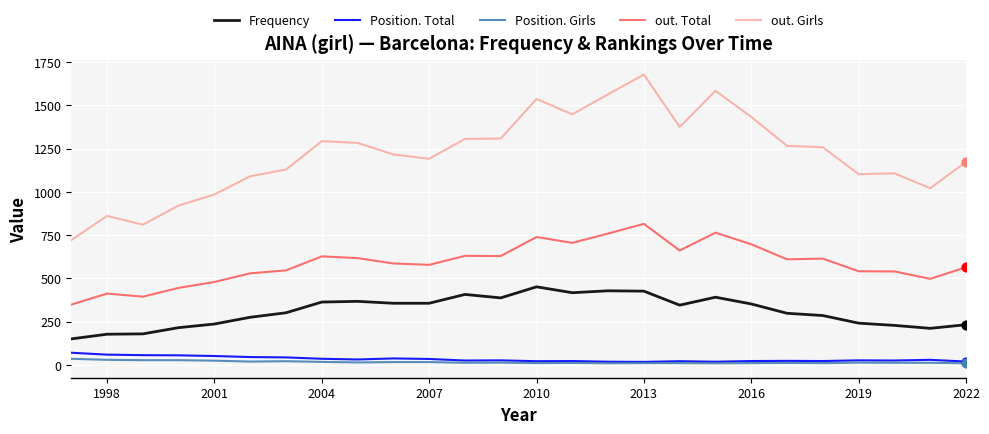

Which series has the largest total across all categories?

out. Girls